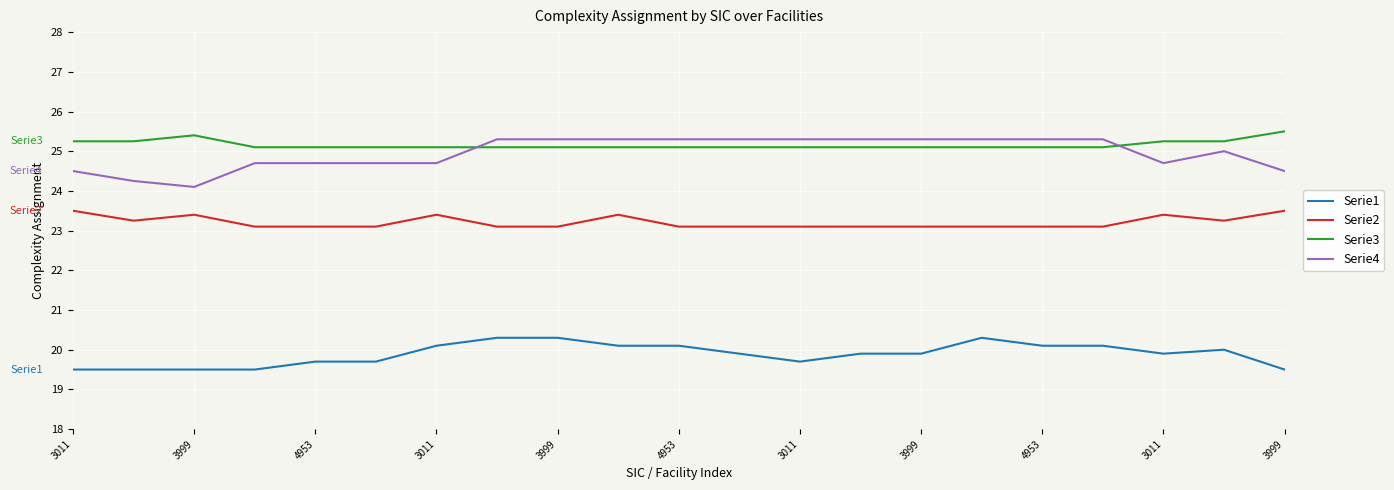

True or false: Serie1 and Serie4 cross at least once.

False